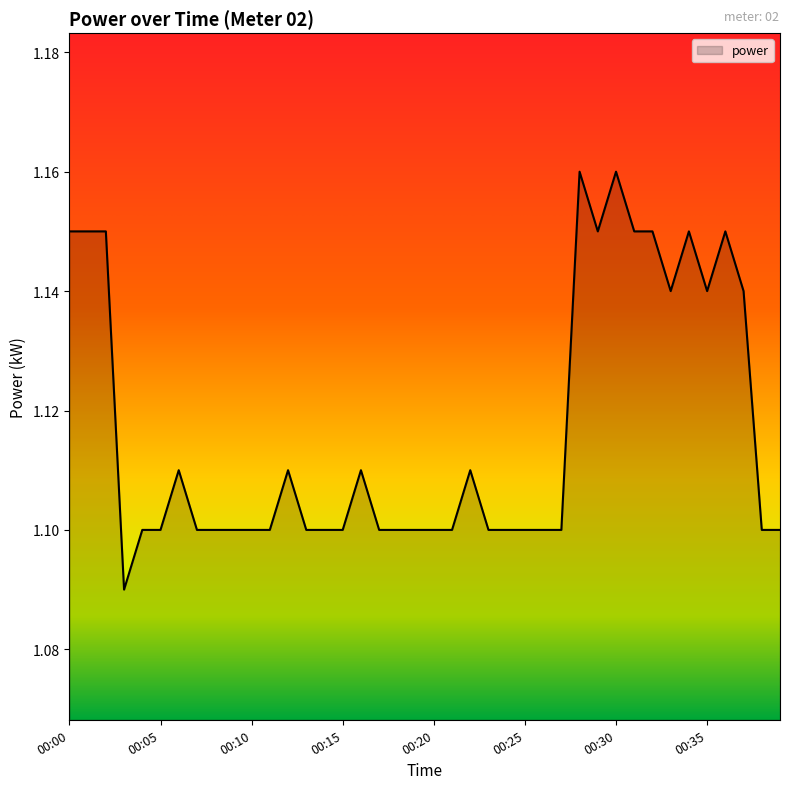

Where is the first local maximum?

00:06